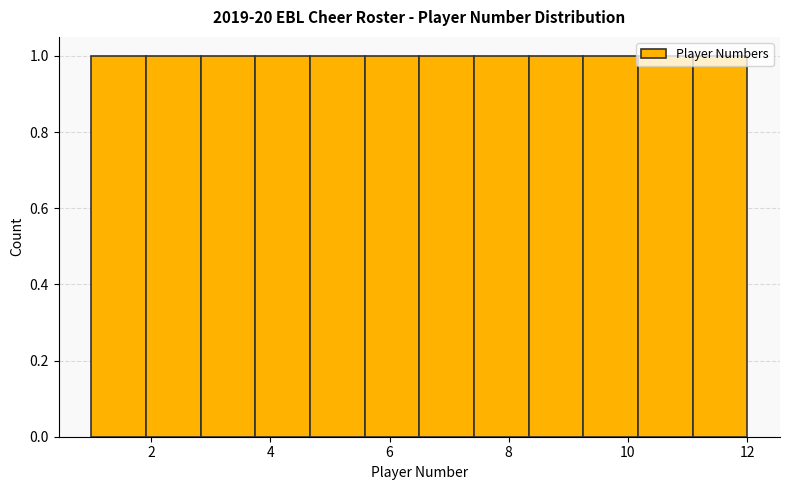

Reading left to right, list every bar in this chart as the range it spans on the x-axis followed by its height. Neither the bar edges nor the heights are printed on the chart, so give them approximately, as read against the axes.

1.0 to 2.0: 1
2.0 to 2.8: 1
2.8 to 3.8: 1
3.8 to 4.6: 1
4.6 to 5.6: 1
5.6 to 6.6: 1
6.6 to 7.4: 1
7.4 to 8.4: 1
8.4 to 9.2: 1
9.2 to 10.2: 1
10.2 to 11.0: 1
11.0 to 12.0: 1